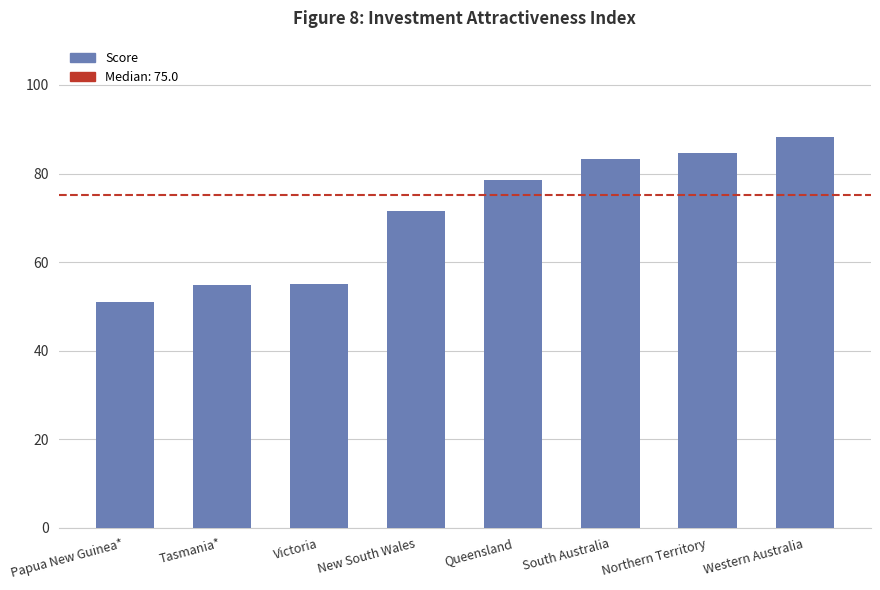

Count the number of data series in this chart.

1